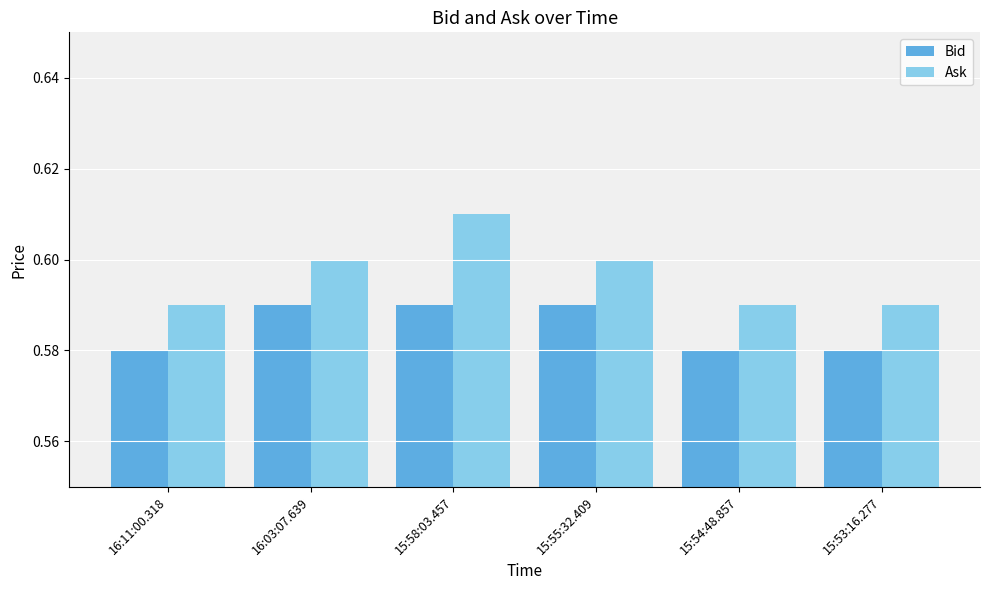

Which series has the widest spread of values?

Ask